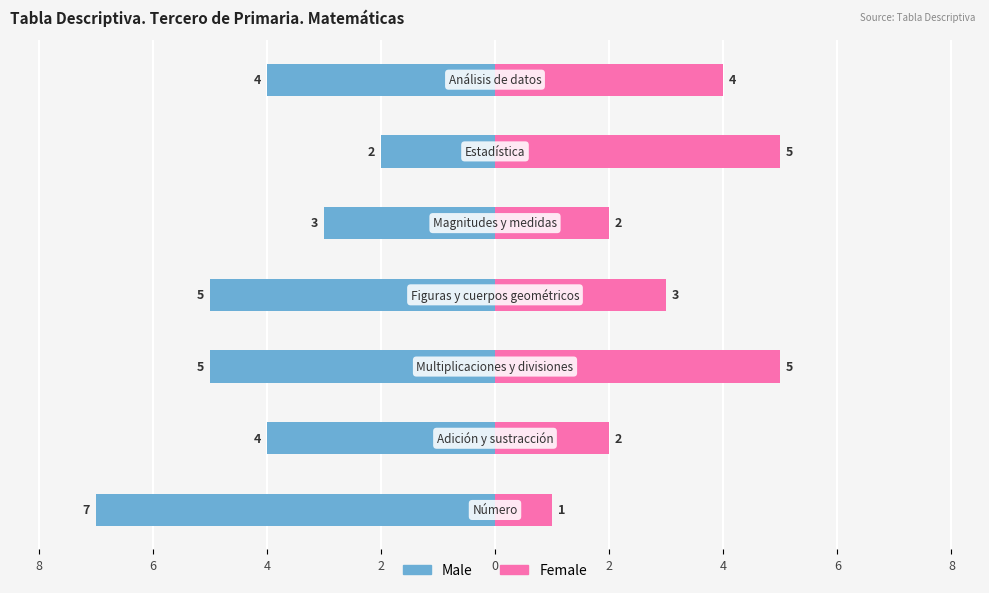

What is the sum of all Female values?

22